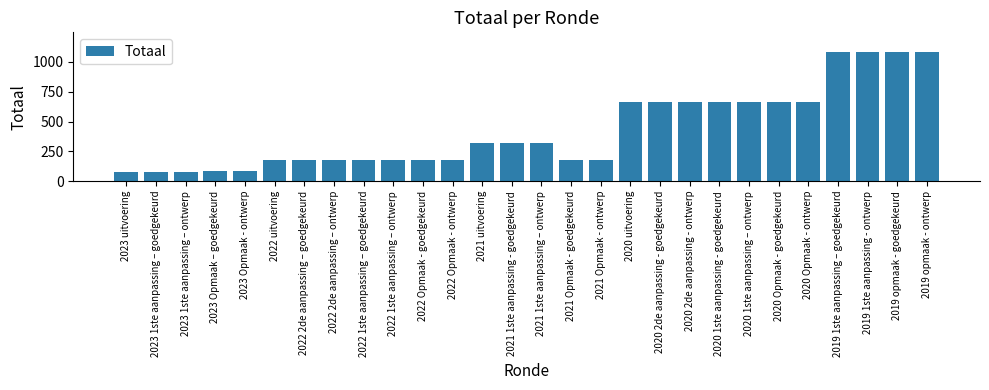

How many values are below 321?

14